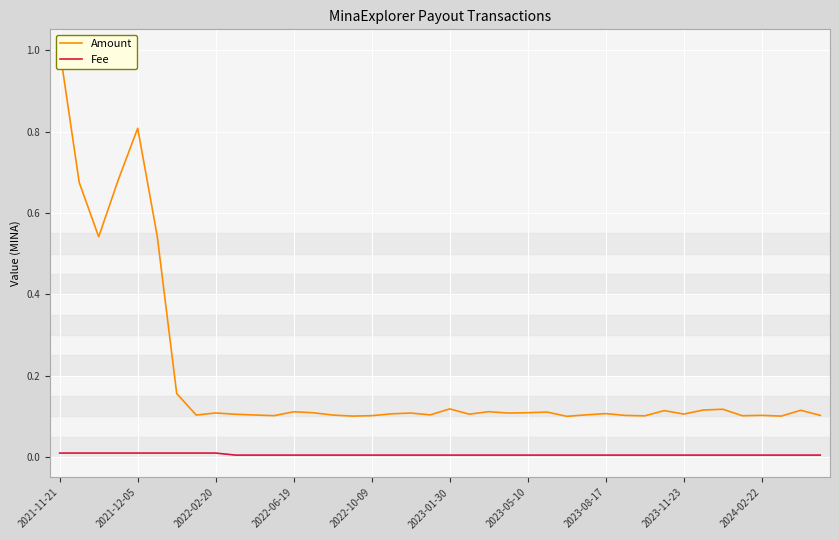

How many lines are shown in the chart?

2